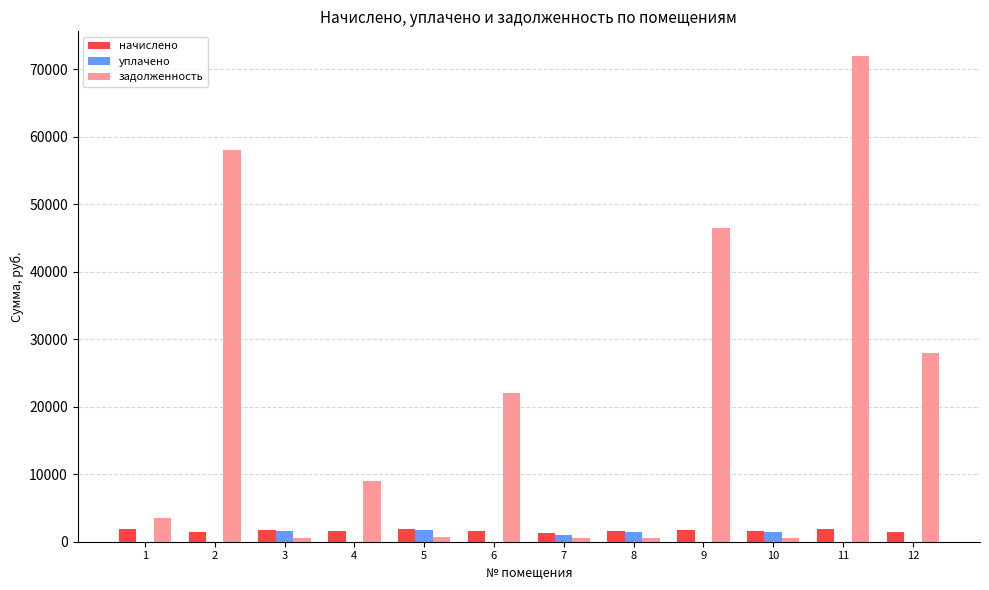

What is the maximum value shown in the chart?

72033.1